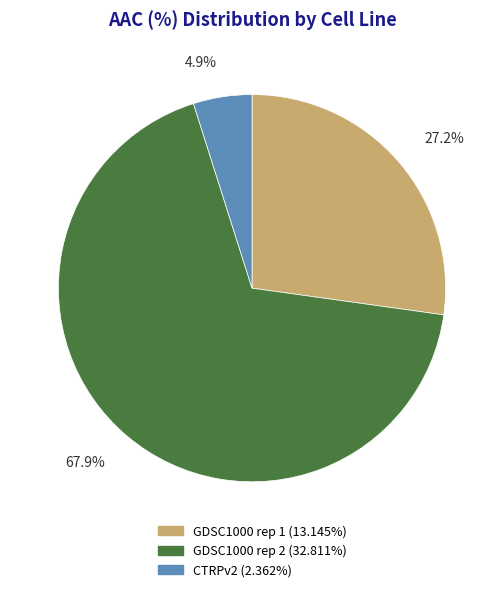

Is the sum of GDSC1000 rep 2 and GDSC1000 rep 1 greater than half?

Yes